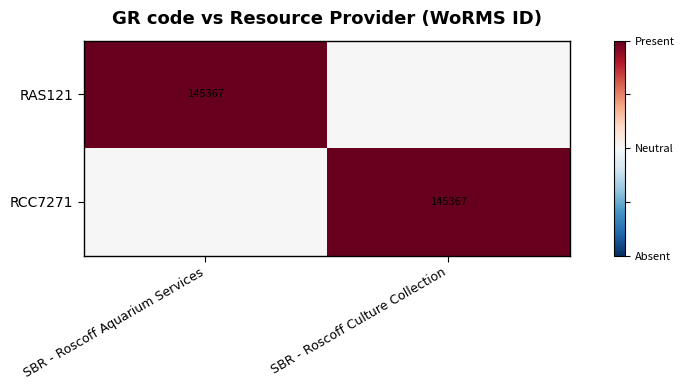

Count the number of categories in the chart.

2